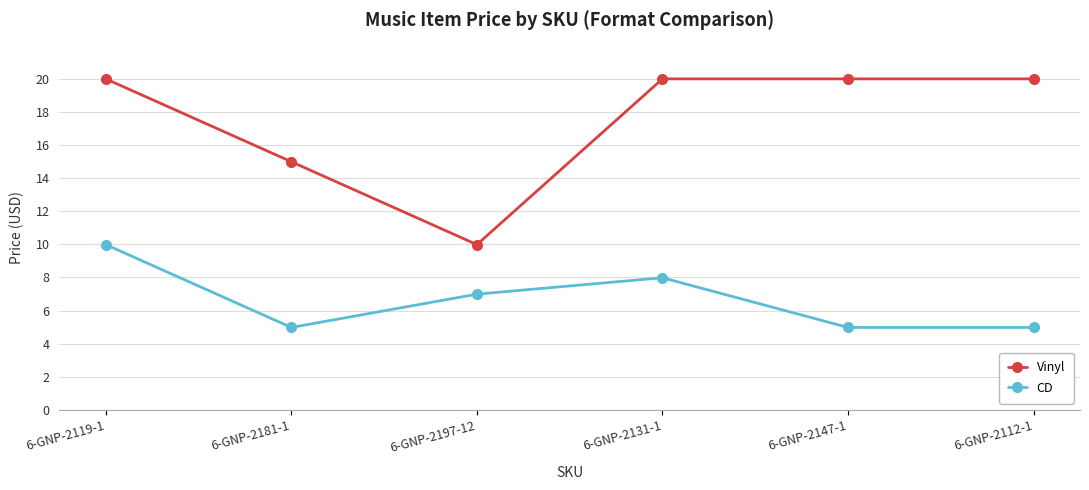

What position from the left is 6-GNP-2147-1?

5